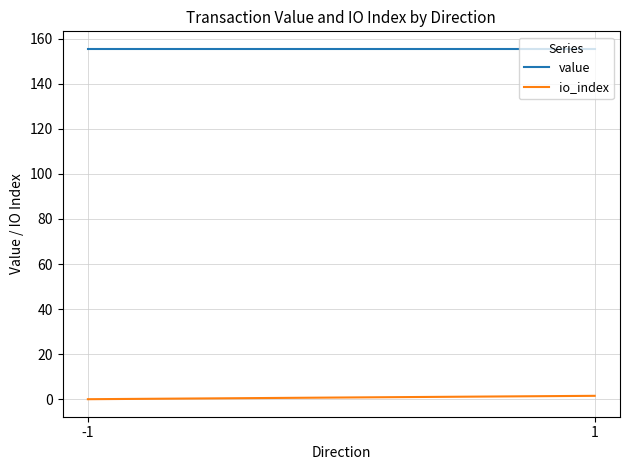

What is the average value of the value series?

155.5